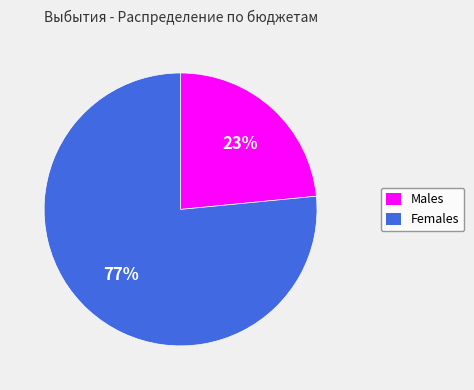

To the nearest percent, what is the average slice percentage?

50%